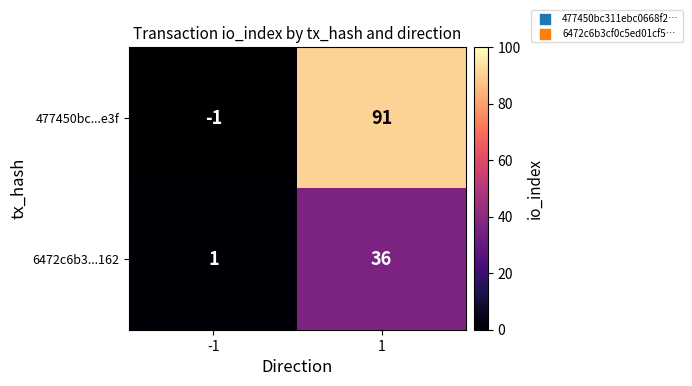

List the series in order of their peak value, lowest first.

6472c6b3...162, 477450bc...e3f